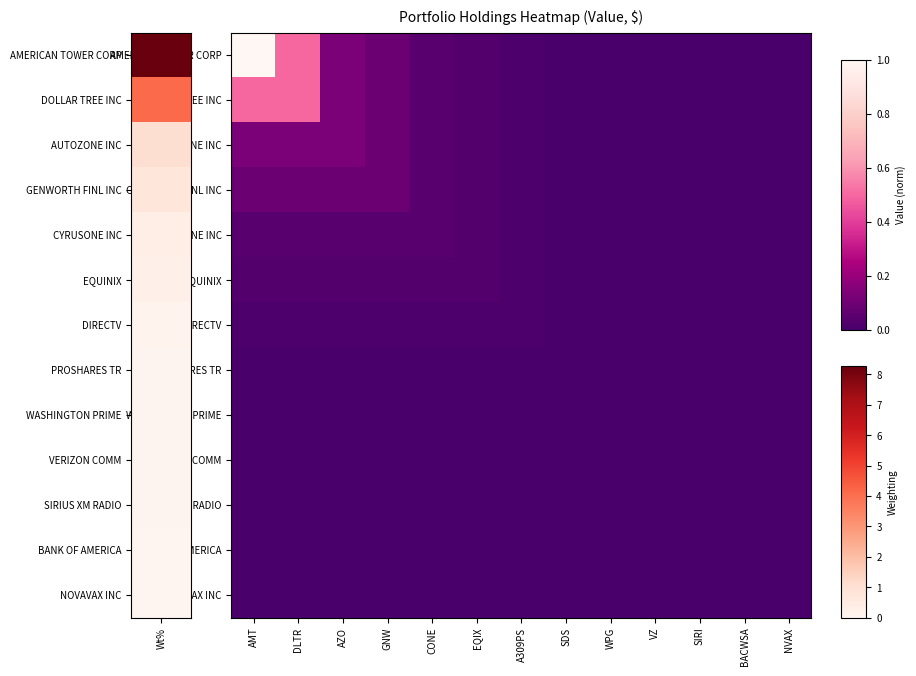

Rank the series at A309PS from highest to lowest value.

AMERICAN TOWER CORP, DOLLAR TREE INC, AUTOZONE INC, GENWORTH FINL INC, CYRUSONE INC, EQUINIX, DIRECTV, PROSHARES TR, WASHINGTON PRIME, VERIZON COMM, SIRIUS XM RADIO, BANK OF AMERICA, NOVAVAX INC